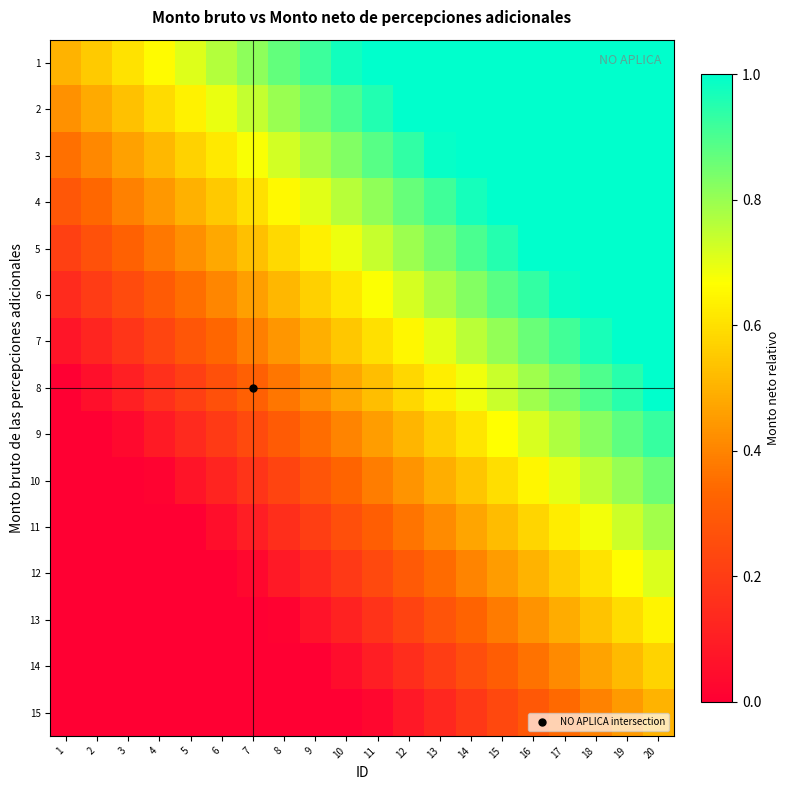

What is the greatest value displayed?

1.0